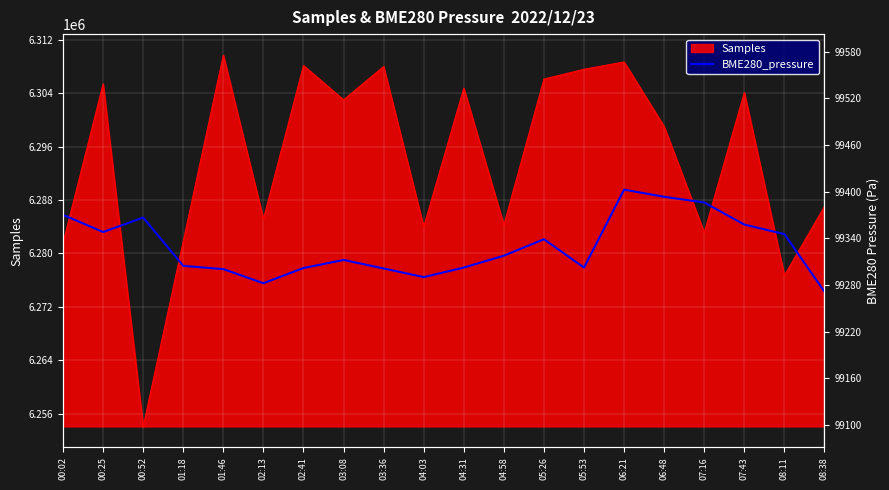

What is the sum of the values at 03:36 and 02:41?

198603.3